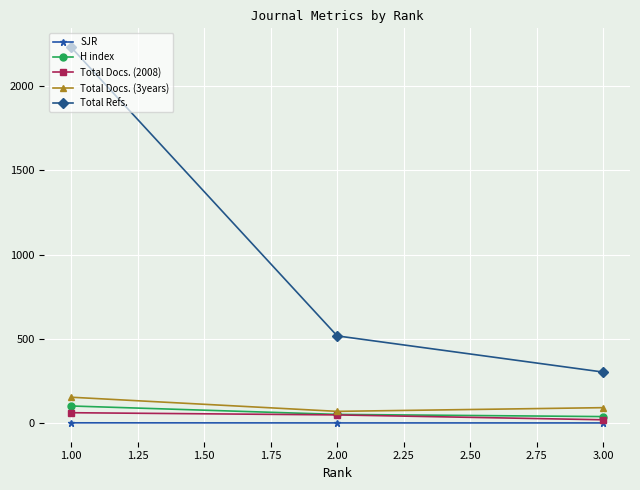

Rank the series by their maximum value, from lowest to highest.

SJR, Total Docs. (2008), H index, Total Docs. (3years), Total Refs.